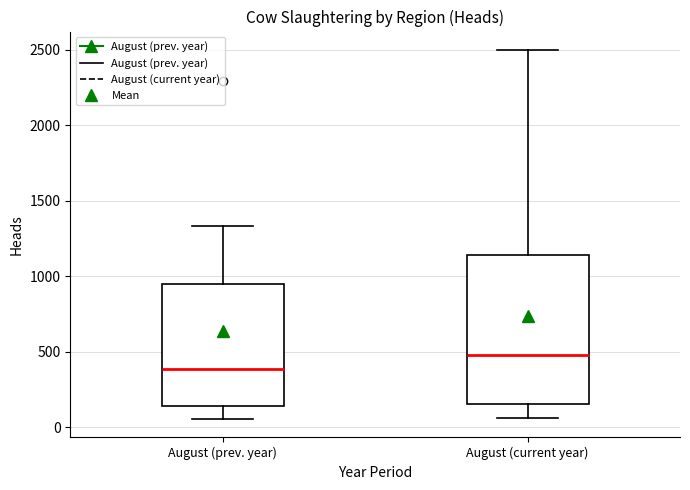

Reading left to right, transcribe this box plot: for each box, give where its median line is, the range the box spans, and where its two whiskers end, as read against the y-axis. The values are not printed on the chart, so give them approximately, as read against the axis.

August (prev. year): median 400, box 150 to 950, whiskers 50 to 1350
August (current year): median 500, box 150 to 1150, whiskers 50 to 2500